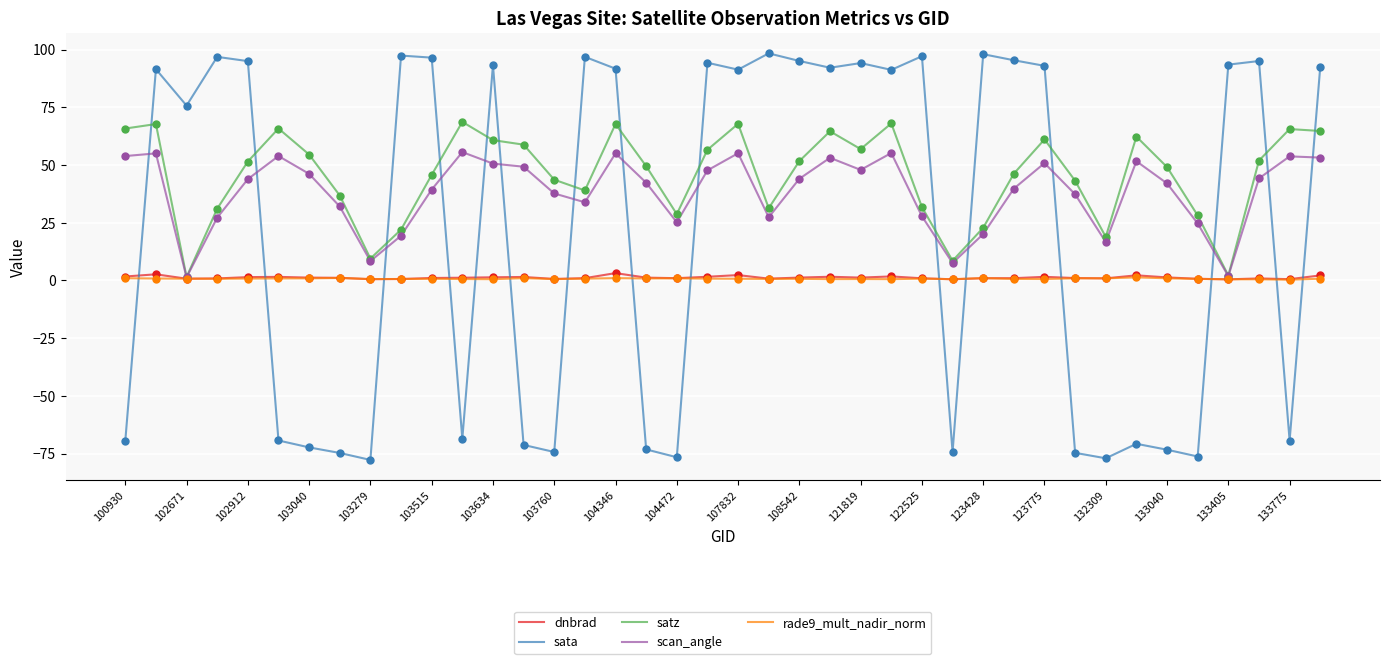

Which series has the largest range (max minus min)?

sata